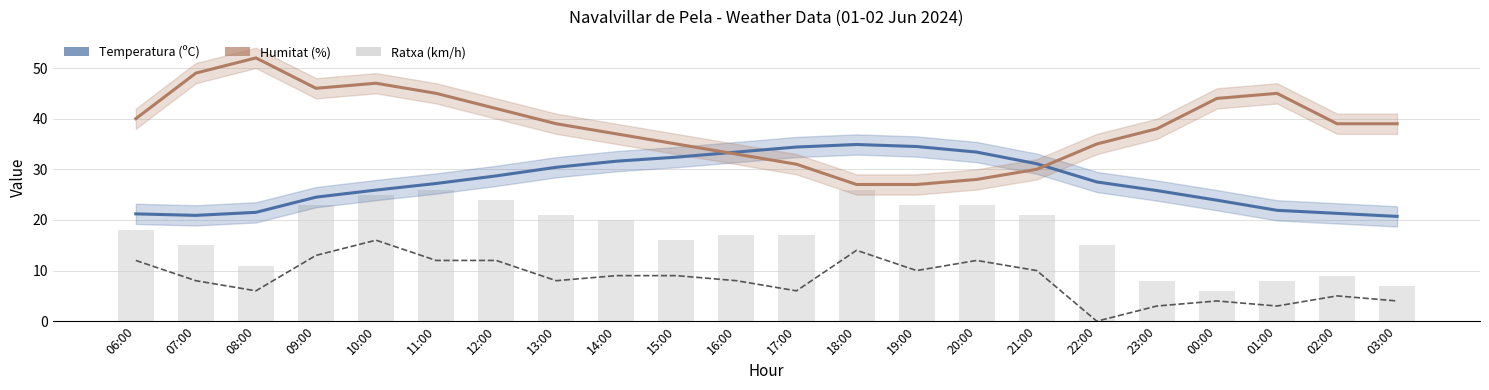

Which series has the largest range (max minus min)?

Humitat (%)